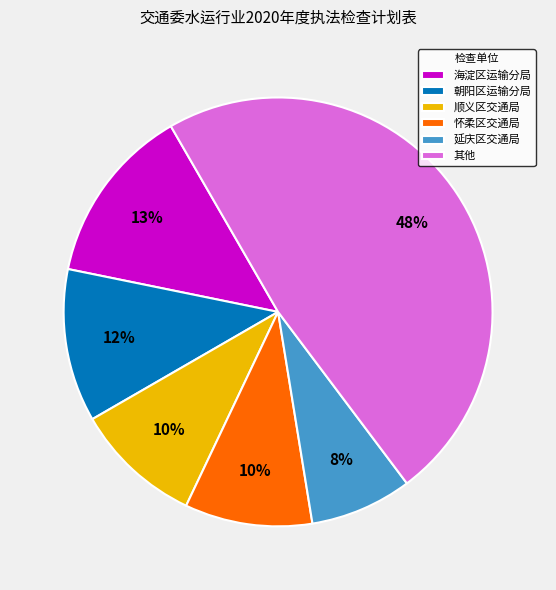

Do 海淀区运输分局 and 延庆区交通局 together represent more than half of the pie?

No